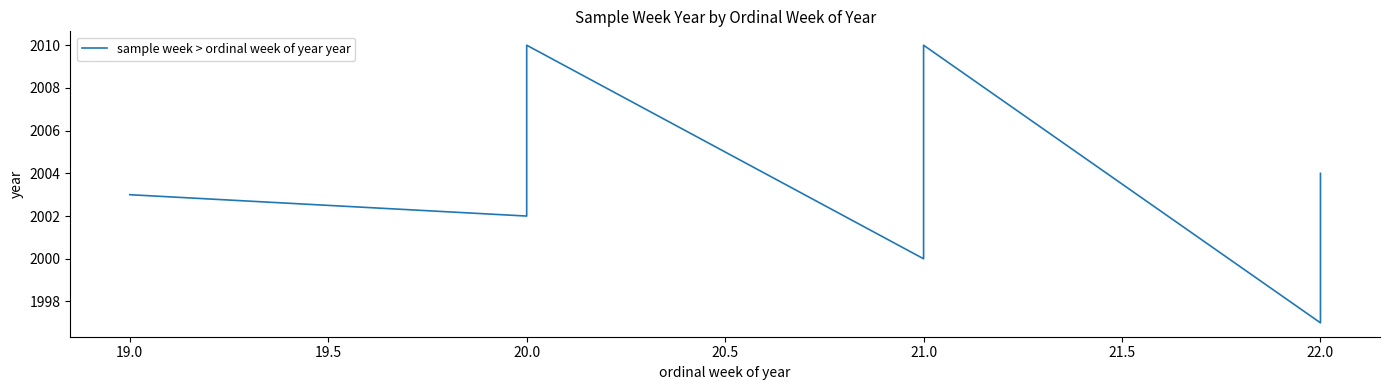

True or false: the data shows 3364 at 21.0.

False